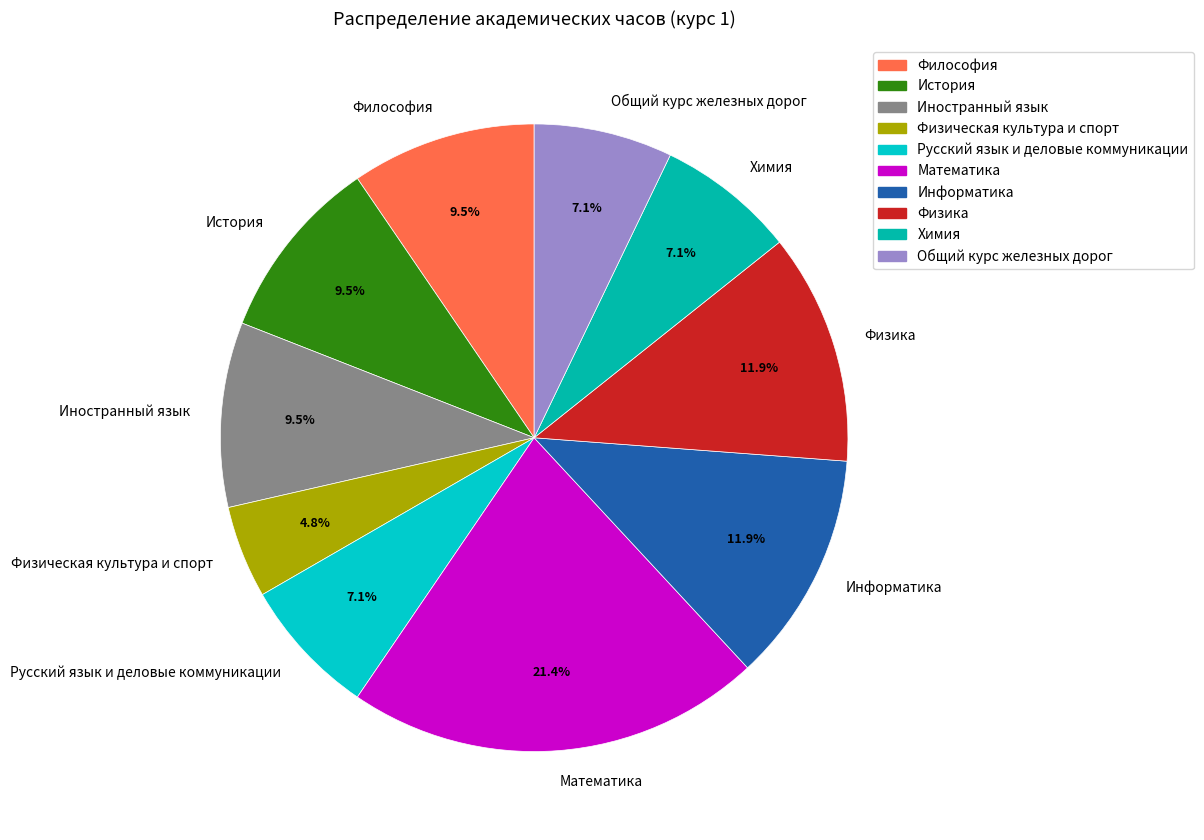

Between Физическая культура и спорт and Физика, which is larger?

Физика